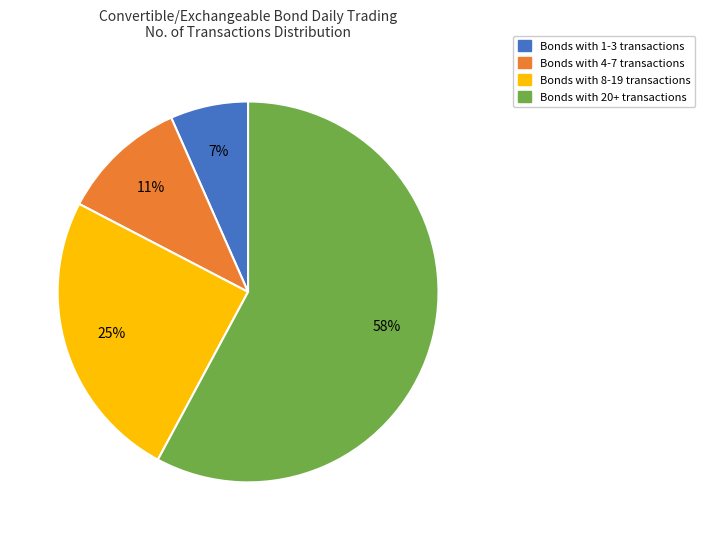

Which slice is the largest?

Bonds with 20+ transactions